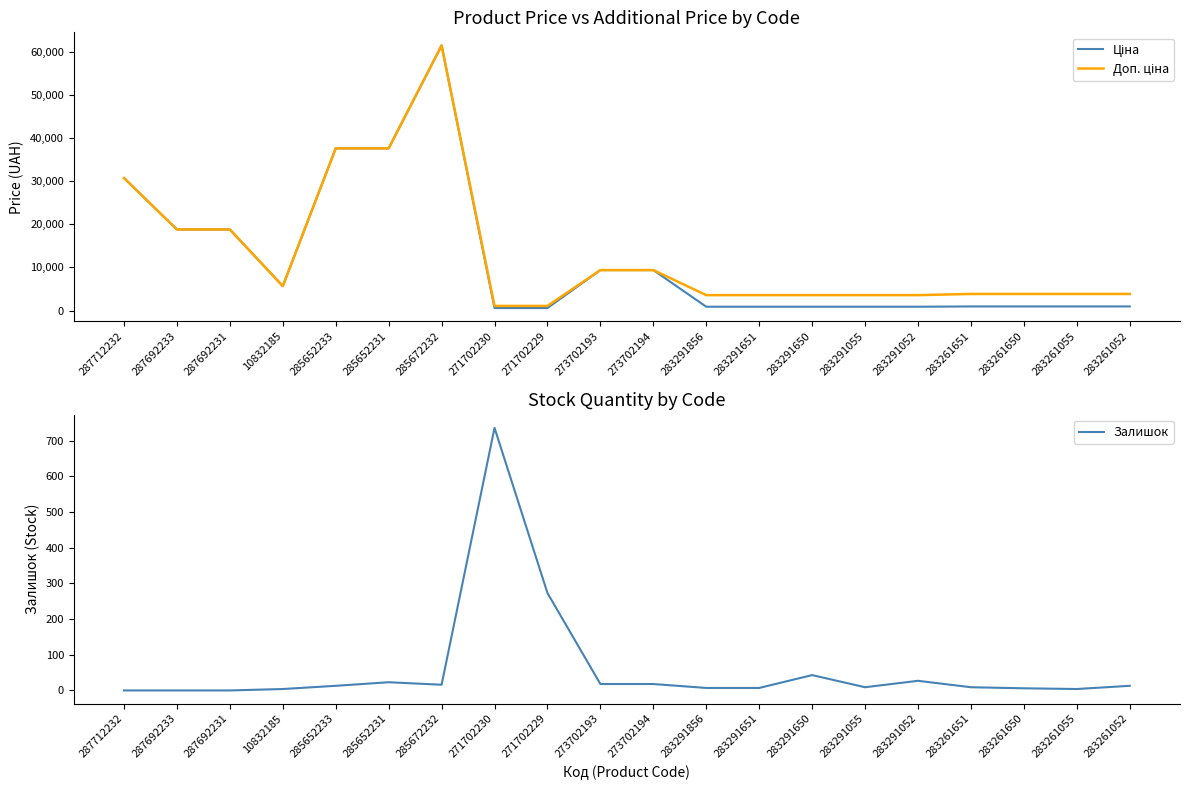

True or false: Залишок has a value of 0.0 at 287692231.

True